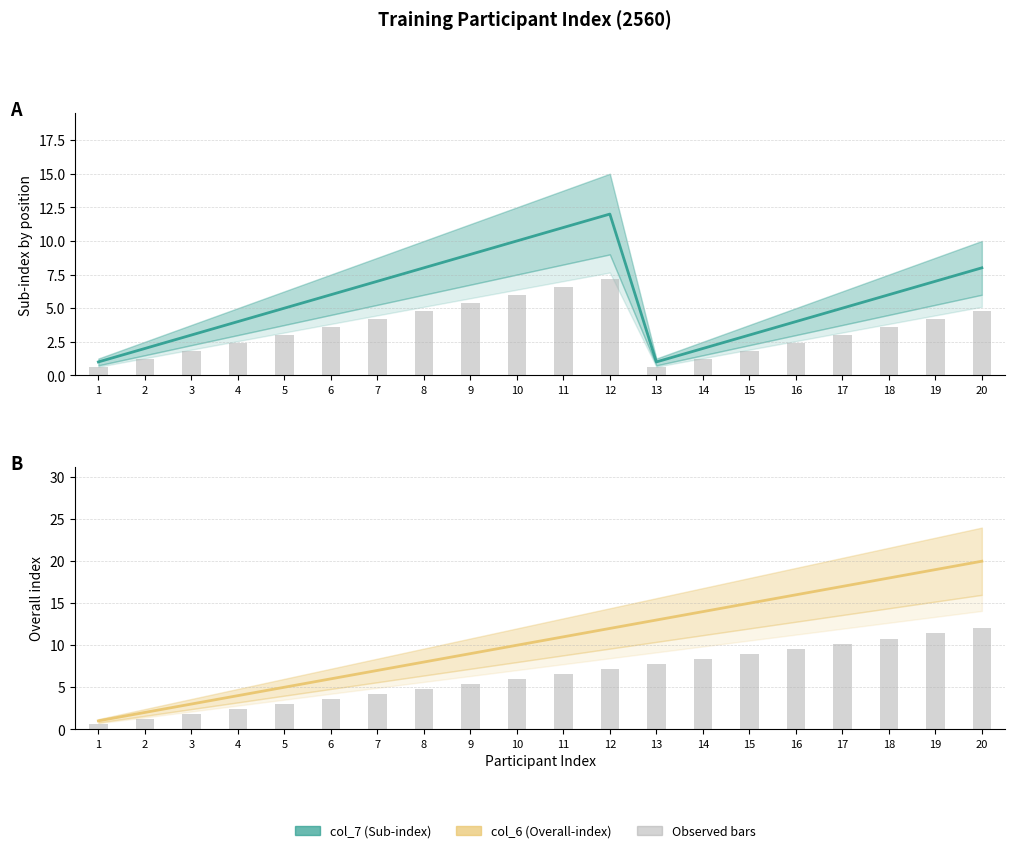

Reading left to right, transcribe all the data shown in this chart.

col_7 (Sub-index): 1.0	2.0	3.0	4.0	5.0	6.0	7.0	8.0	9.0	10.0	11.0	12.0	1.0	2.0	3.0	4.0	5.0	6.0	7.0	8.0
col_7 (Sub-index) bars: 0.6	1.2	1.8	2.4	3.0	3.6	4.2	4.8	5.4	6.0	6.6	7.2	0.6	1.2	1.8	2.4	3.0	3.6	4.2	4.8
col_6 (Overall-index): 1.0	2.0	3.0	4.0	5.0	6.0	7.0	8.0	9.0	10.0	11.0	12.0	13.0	14.0	15.0	16.0	17.0	18.0	19.0	20.0
col_6 (Overall-index) bars: 0.6	1.2	1.8	2.4	3.0	3.6	4.2	4.8	5.4	6.0	6.6	7.2	7.8	8.4	9.0	9.6	10.2	10.8	11.4	12.0